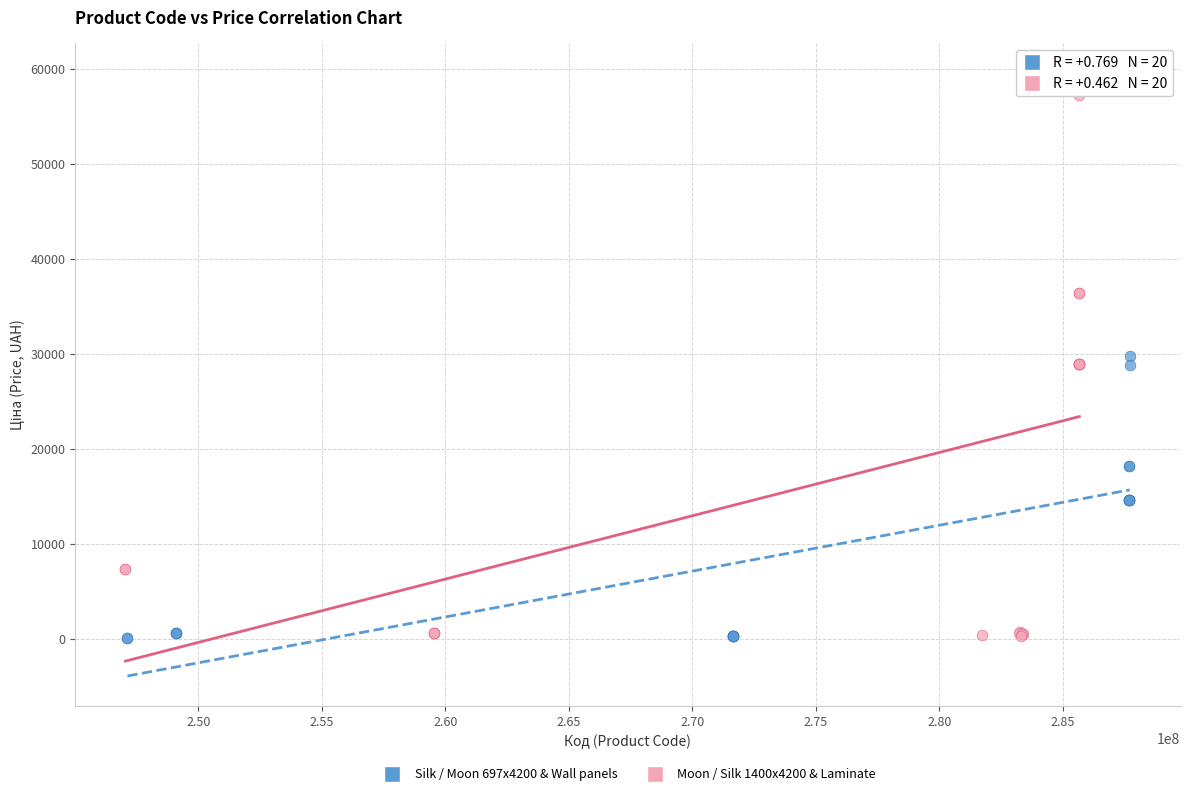

Which series contains the highest Y value?

Moon / Silk 1400x4200 & Laminate